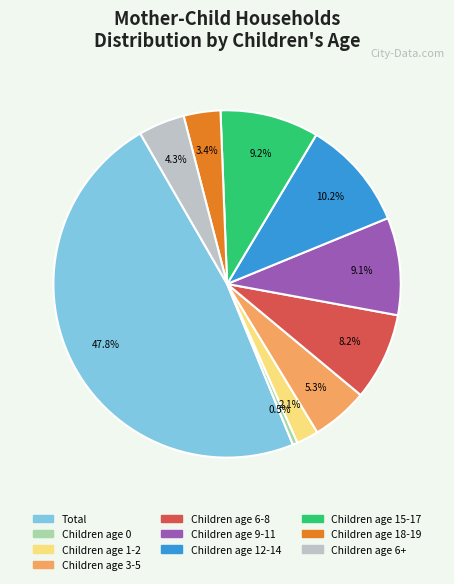

How many segments does this pie chart have?

10